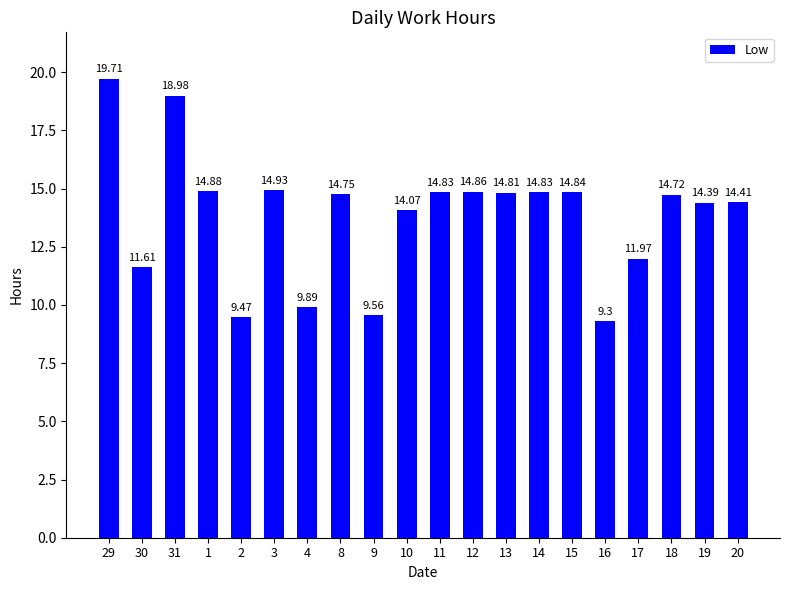

Does the chart contain any negative values?

No